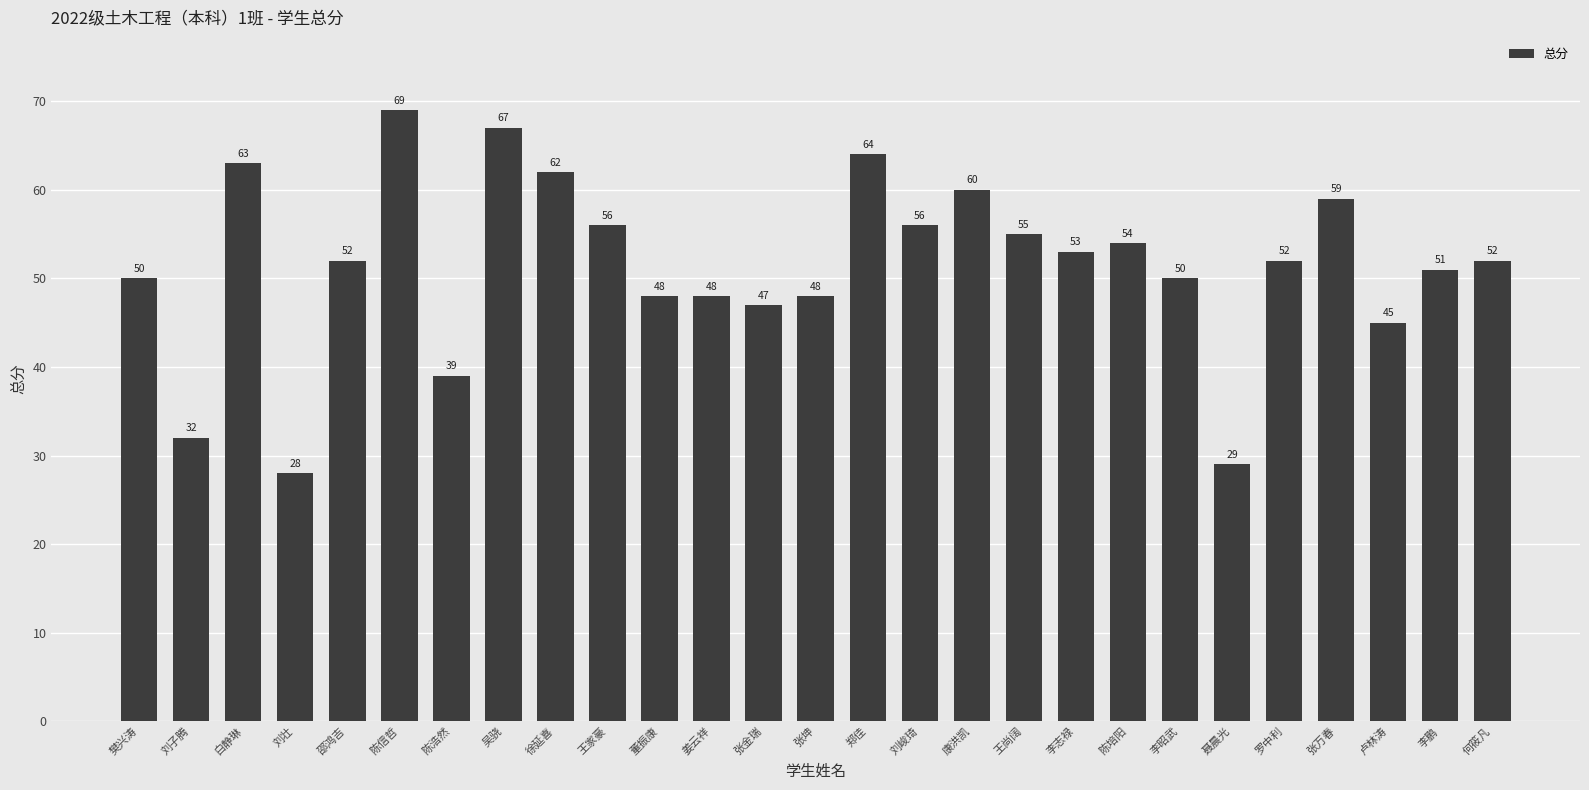

What is the greatest value displayed?

69